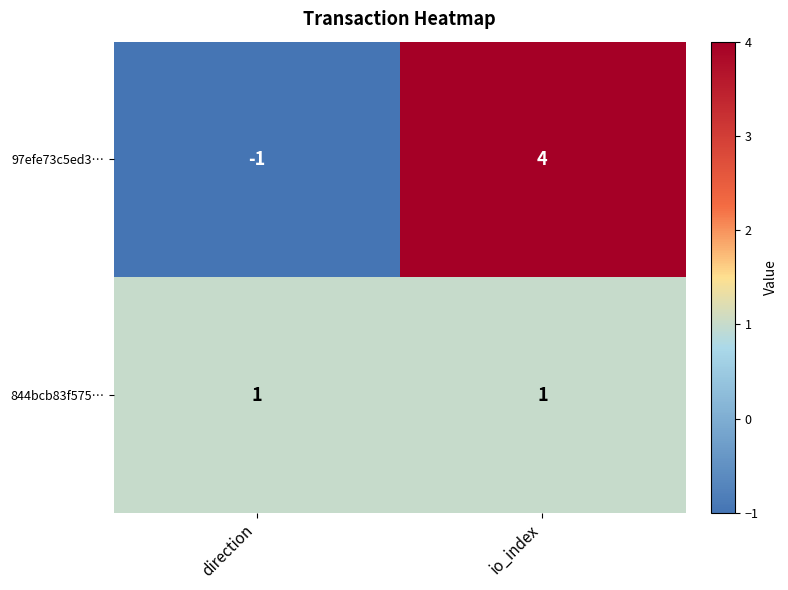

Reading left to right, transcribe all the data shown in this chart.

97efe73c5ed3…: direction=-1	io_index=4
844bcb83f575…: direction=1	io_index=1